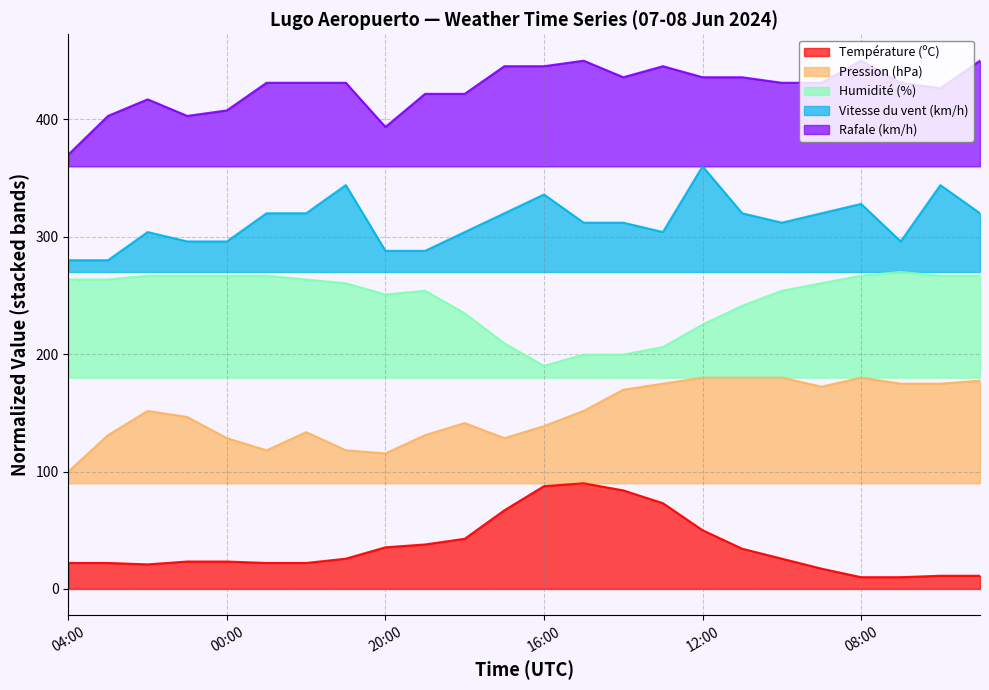

True or false: Vitesse du vent (km/h) and Humidité (%) intersect in this chart.

False